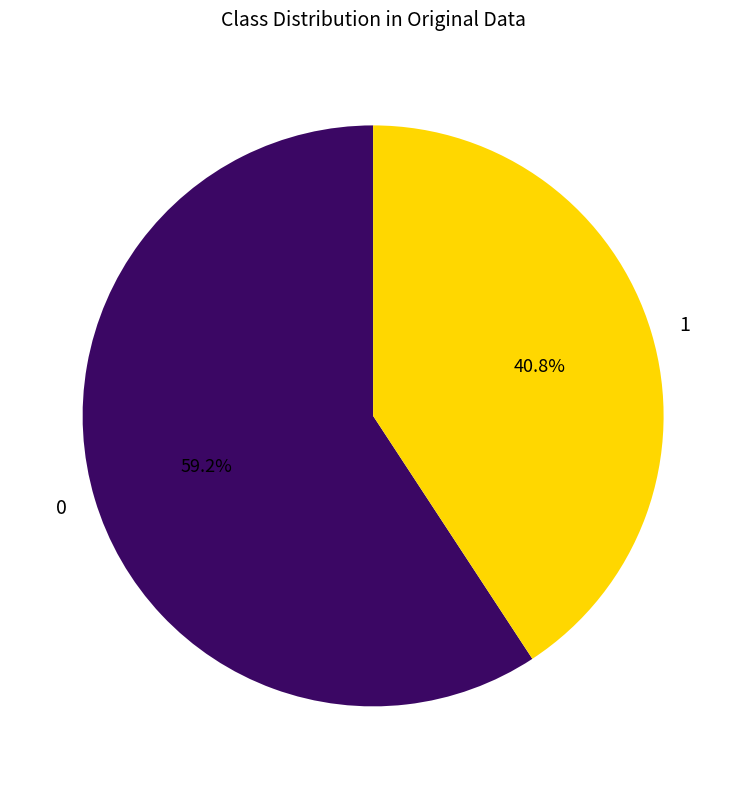

What is the majority slice?

0